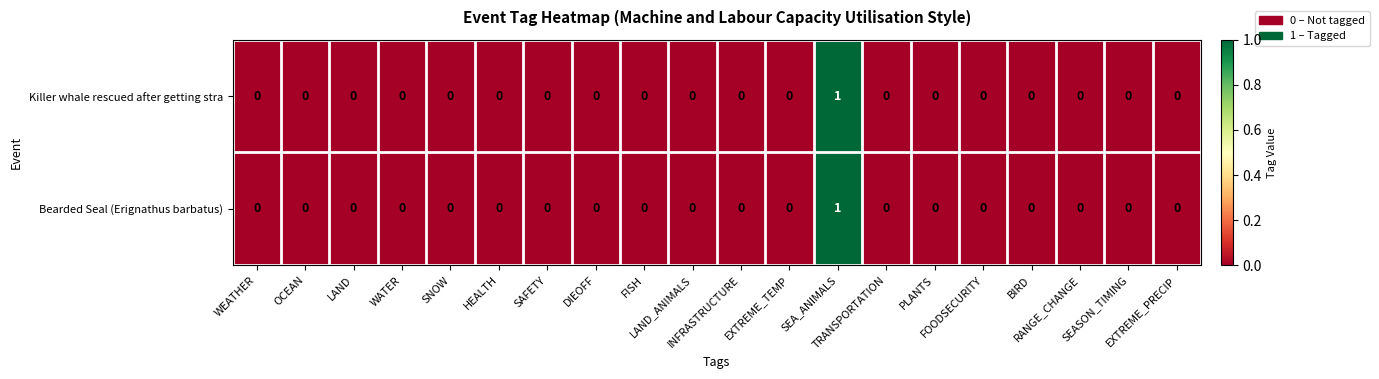

Count the Killer whale rescued after getting stra values in the range 0 to 1.

20